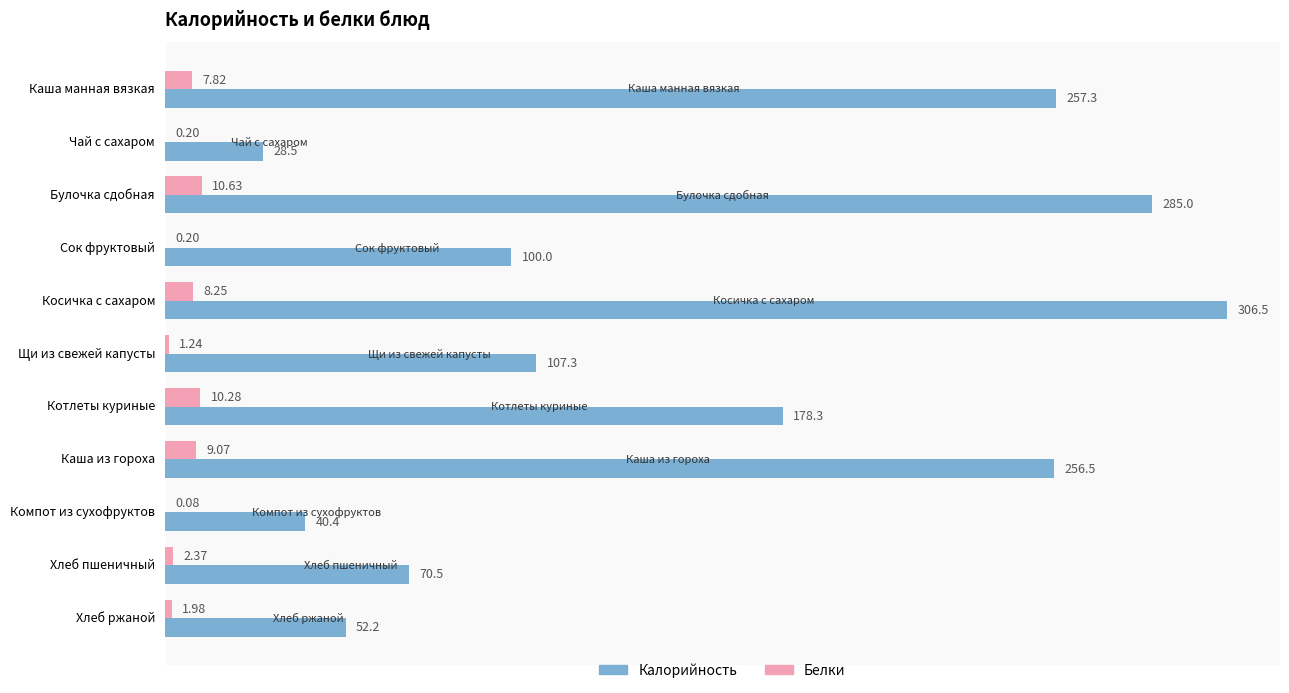

Which series has the largest total across all categories?

Калорийность